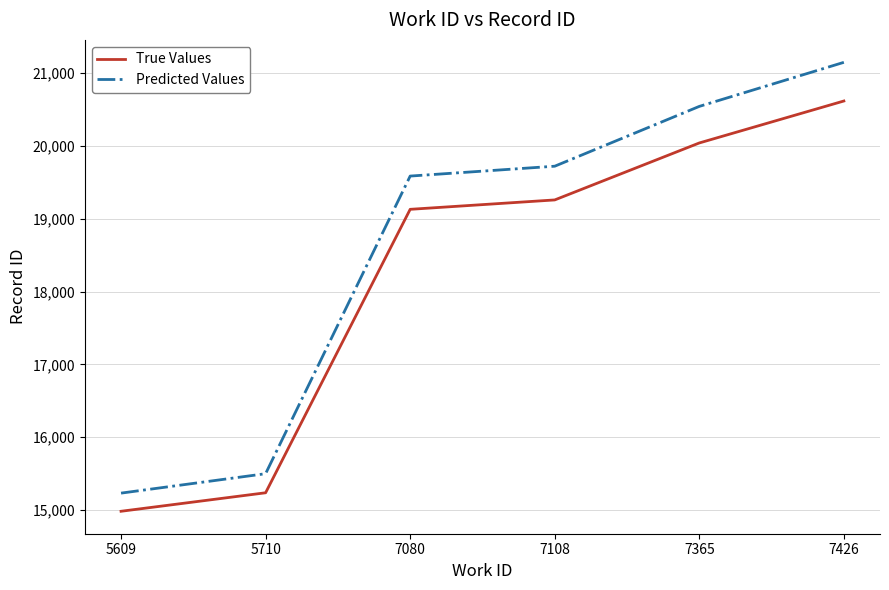

The Predicted Values series shows 30056.9 at 7426. True or false?

False